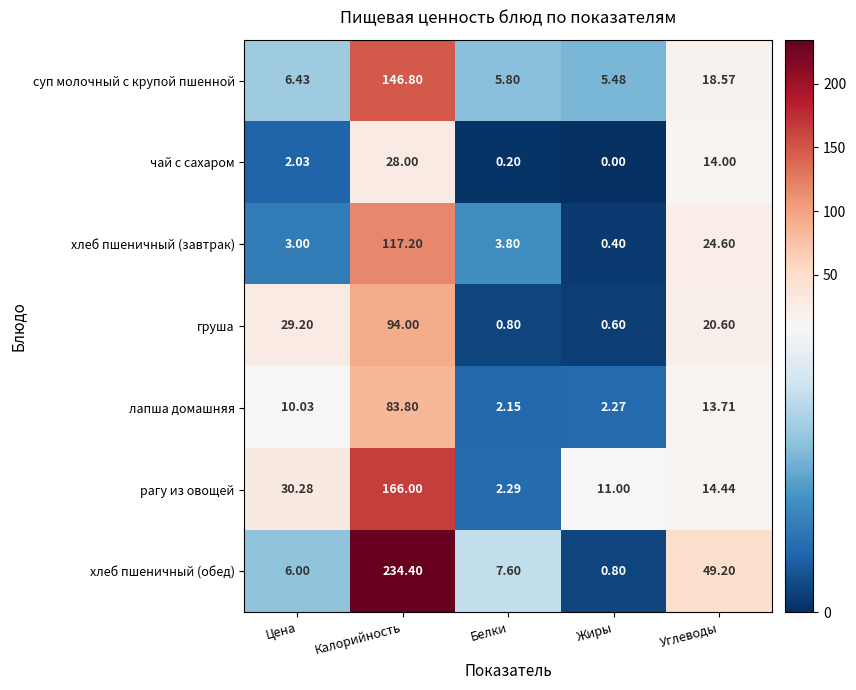

Between Белки and Жиры, which series saw the biggest shift?

рагу из овощей